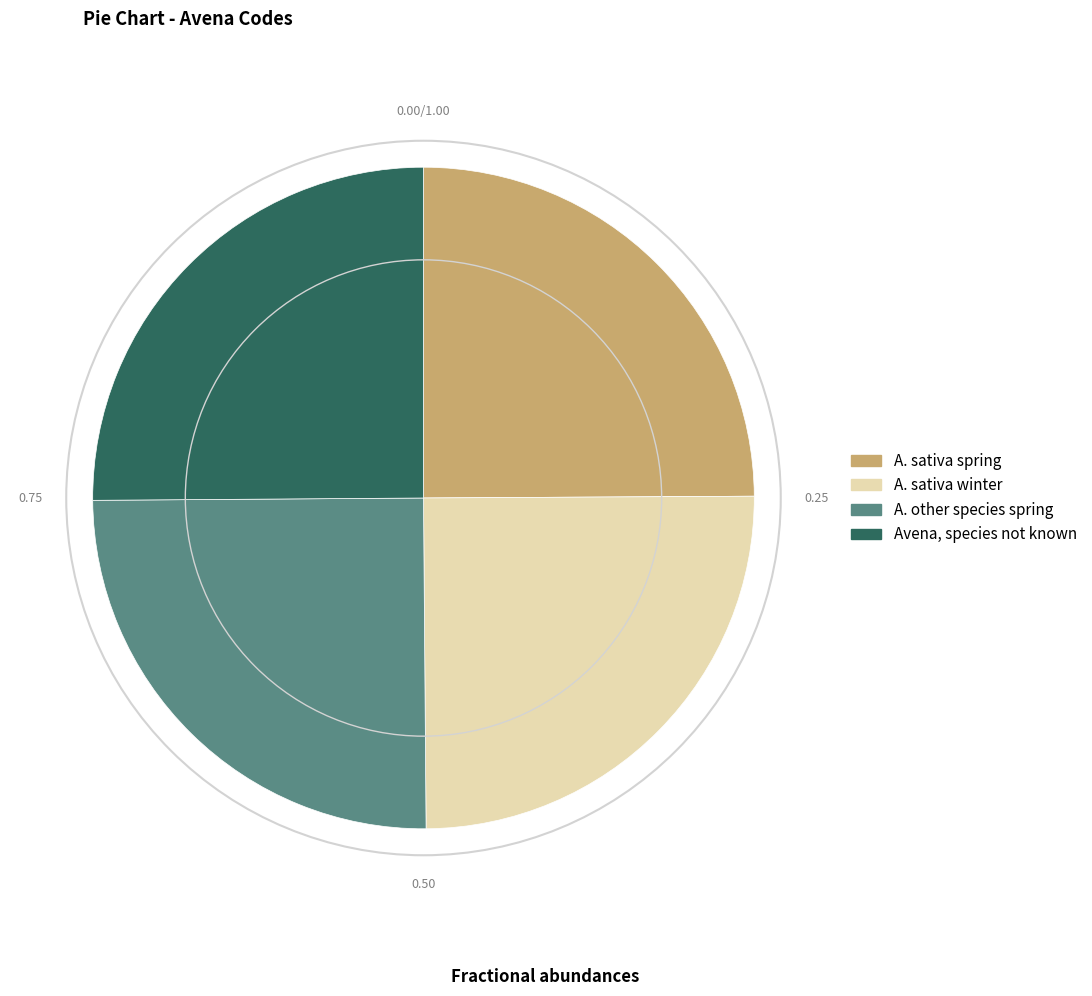

Does A. sativa spring represent more than half of the total?

No